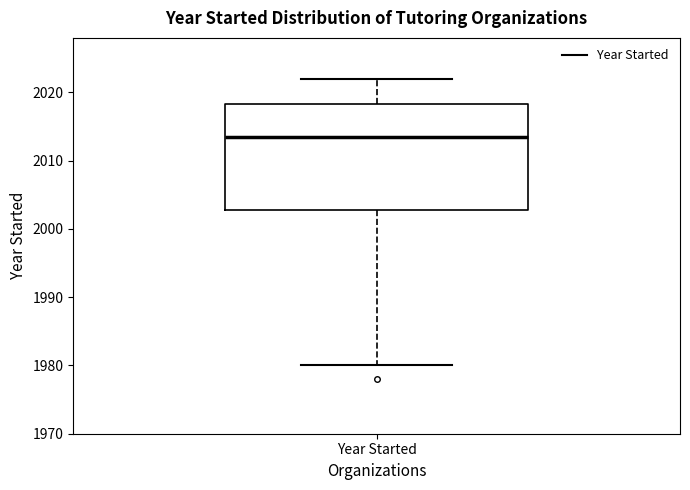

Read this box plot against the y-axis: the position of the median line, the range covered by the box, and the ends of both whiskers. The values are not printed on the chart, so give them approximately, as read against the axis.

median 2014, box 2003 to 2018, whiskers 1980 to 2022